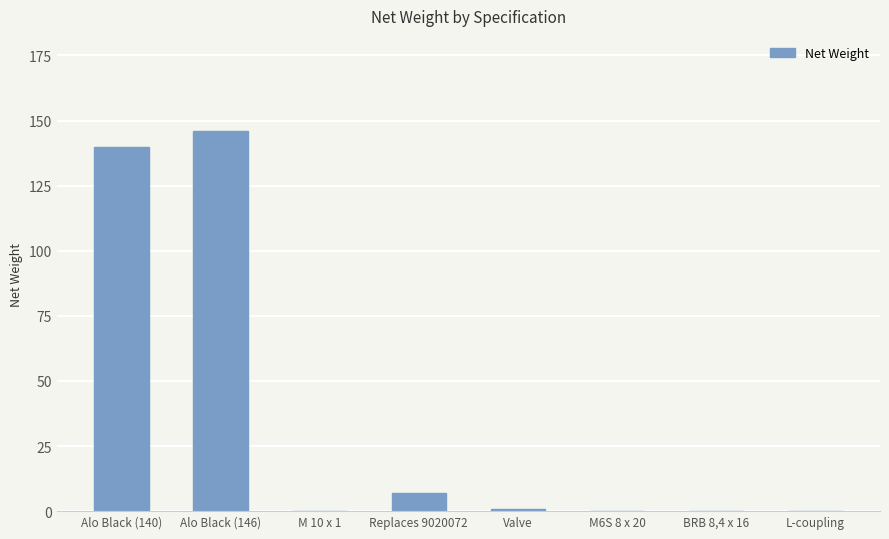

Where is the data nearest to the value 73?

Replaces 9020072